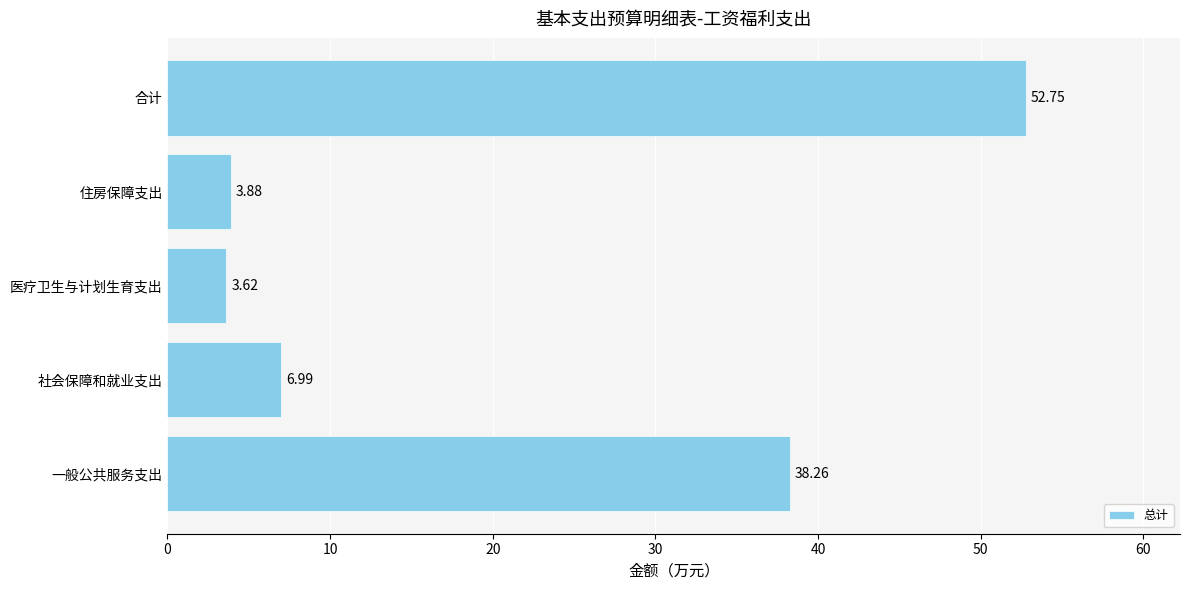

Rank the categories by value from highest to lowest.

合计, 一般公共服务支出, 社会保障和就业支出, 住房保障支出, 医疗卫生与计划生育支出